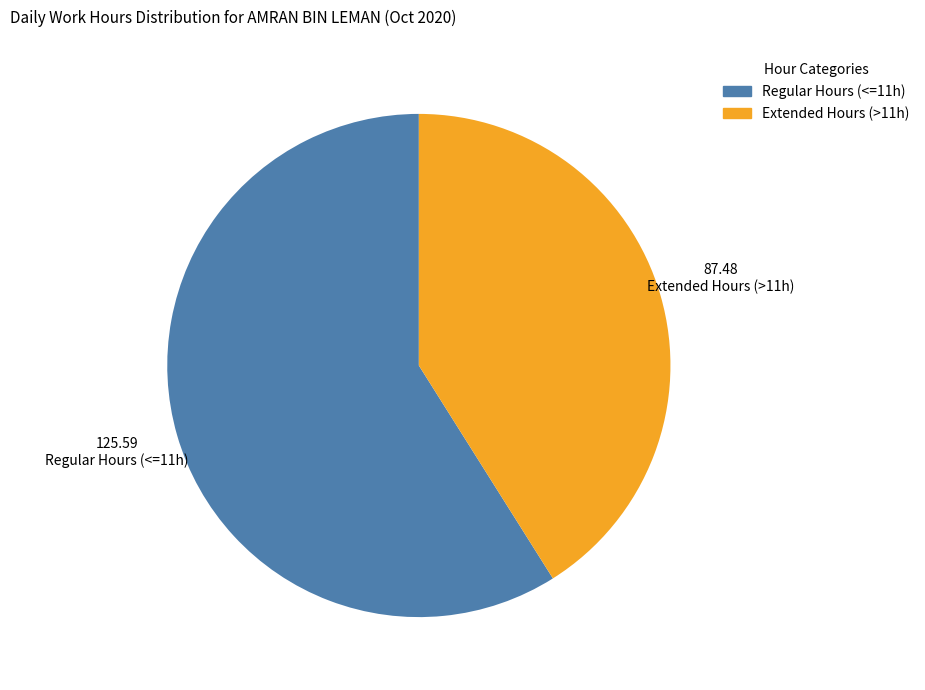

Is there a majority slice in this chart?

Yes